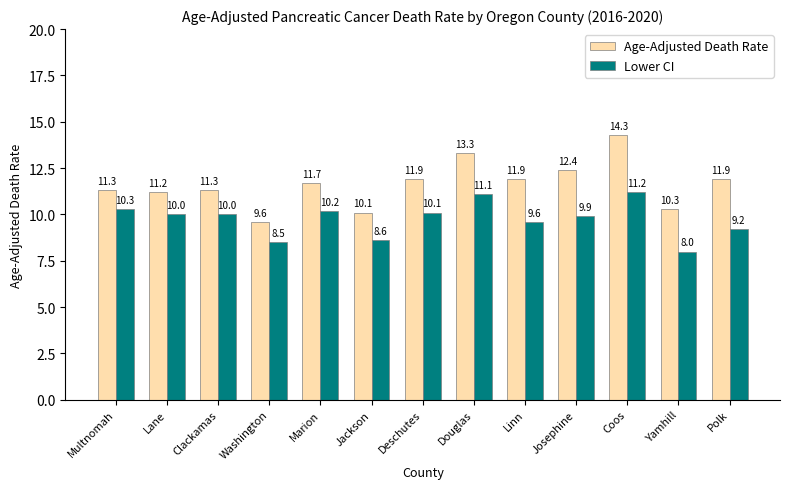

What is the difference between the maximum and second lowest values in the Age-Adjusted Death Rate series?

4.2